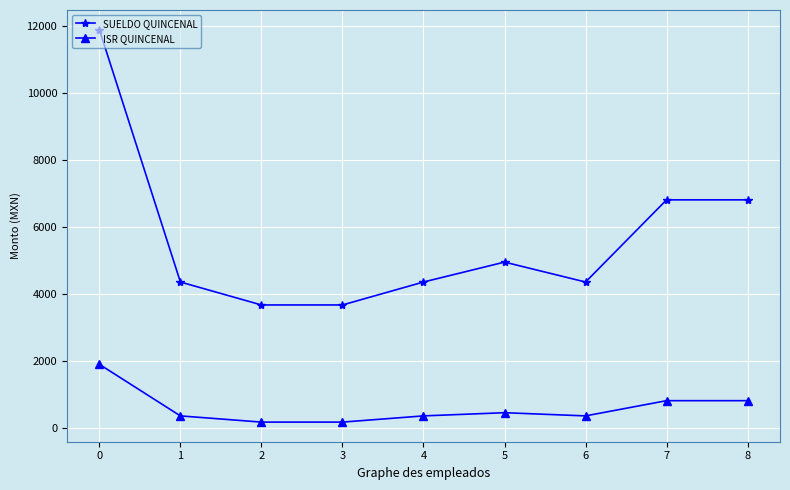

List the series in order of their overall mean, lowest first.

ISR QUINCENAL, SUELDO QUINCENAL